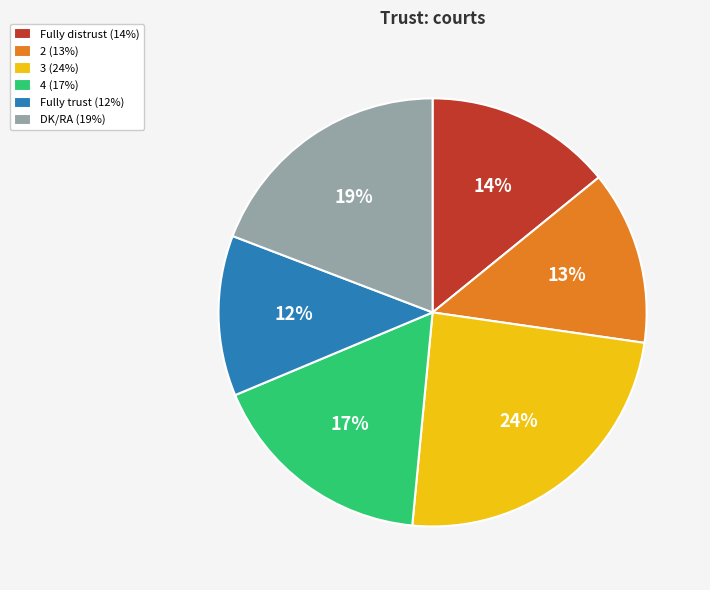

What percentage is the Fully trust slice, to the nearest percent?

12%